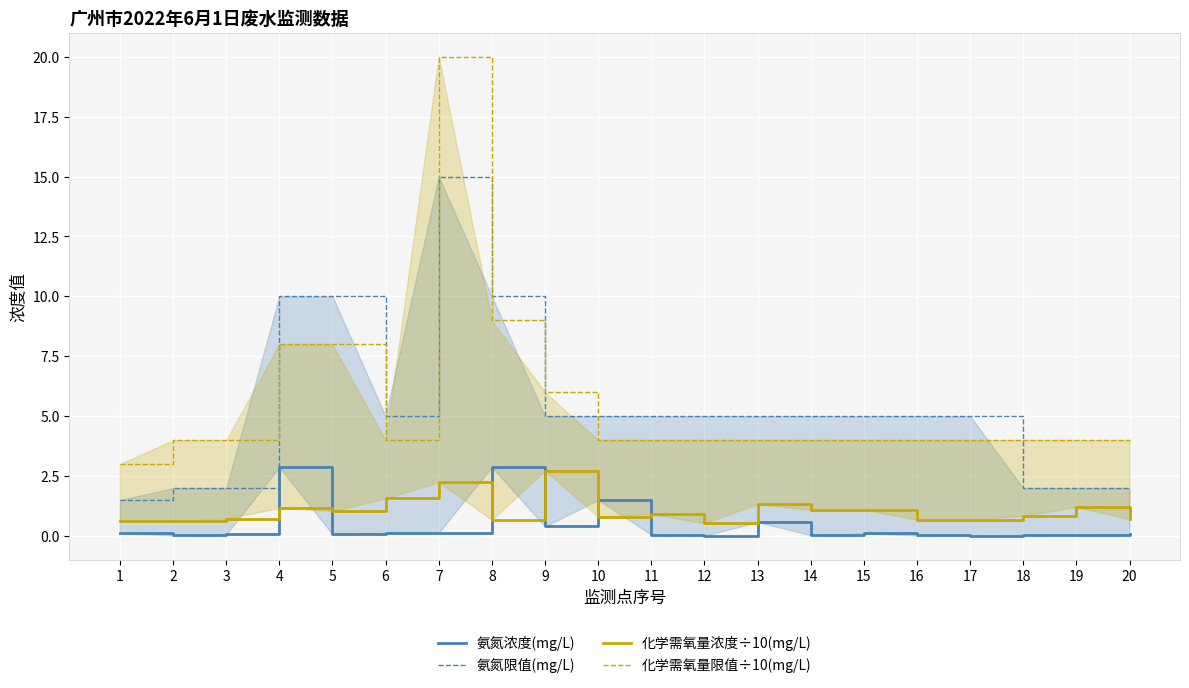

The value of 化学需氧量浓度÷10(mg/L) at 3 is 0.7. True or false?

True